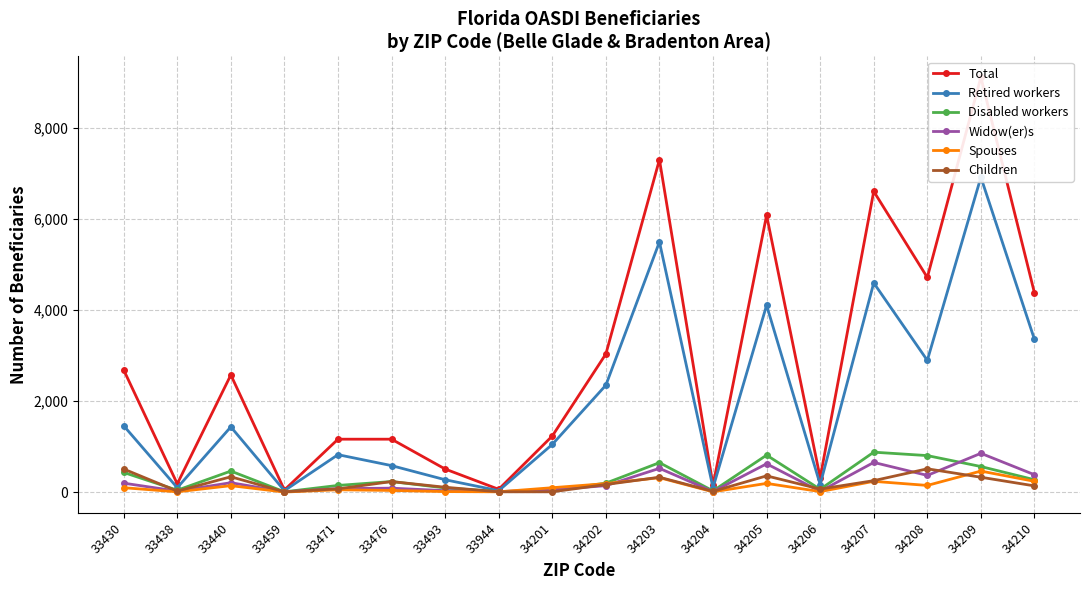

The Total series shows 1160 at 33476. True or false?

True